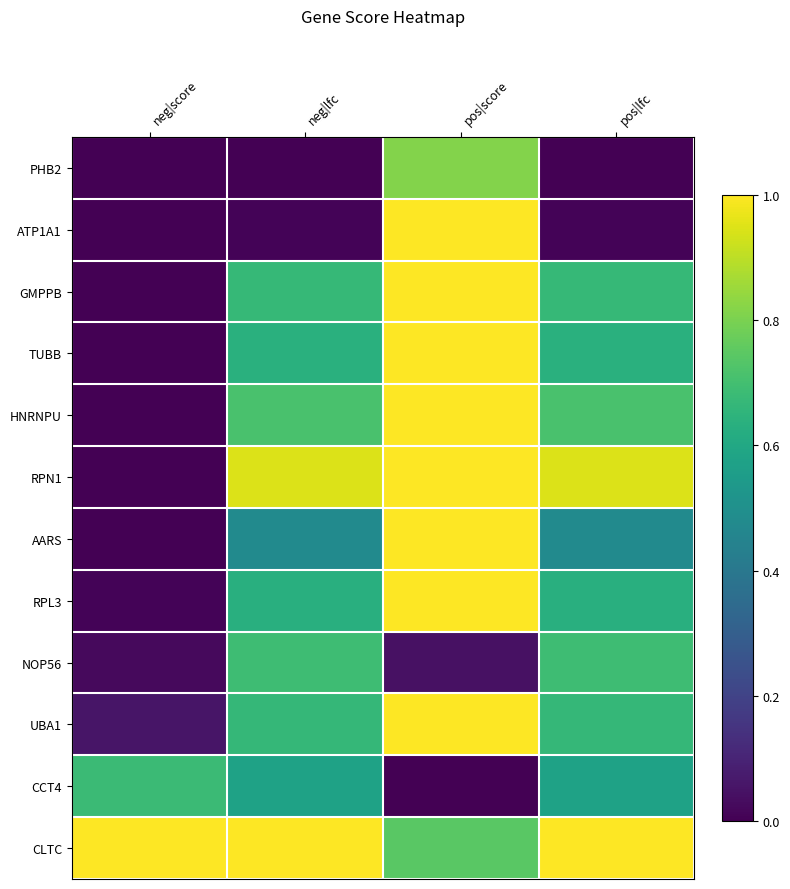

Reading left to right, what are all the values shown in this chart?

PHB2: neg|score=0.0	neg|lfc=0.0	pos|score=0.8	pos|lfc=0.0
ATP1A1: neg|score=0.0	neg|lfc=0.0	pos|score=1.0	pos|lfc=0.0
GMPPB: neg|score=0.0	neg|lfc=0.7	pos|score=1.0	pos|lfc=0.7
TUBB: neg|score=0.0	neg|lfc=0.6	pos|score=1.0	pos|lfc=0.6
HNRNPU: neg|score=0.0	neg|lfc=0.7	pos|score=1.0	pos|lfc=0.7
RPN1: neg|score=0.0	neg|lfc=0.9	pos|score=1.0	pos|lfc=0.9
AARS: neg|score=0.0	neg|lfc=0.5	pos|score=1.0	pos|lfc=0.5
RPL3: neg|score=0.0	neg|lfc=0.6	pos|score=1.0	pos|lfc=0.6
NOP56: neg|score=0.0	neg|lfc=0.7	pos|score=0.0	pos|lfc=0.7
UBA1: neg|score=0.1	neg|lfc=0.7	pos|score=1.0	pos|lfc=0.7
CCT4: neg|score=0.7	neg|lfc=0.6	pos|score=0.0	pos|lfc=0.6
CLTC: neg|score=1.0	neg|lfc=1.0	pos|score=0.7	pos|lfc=1.0